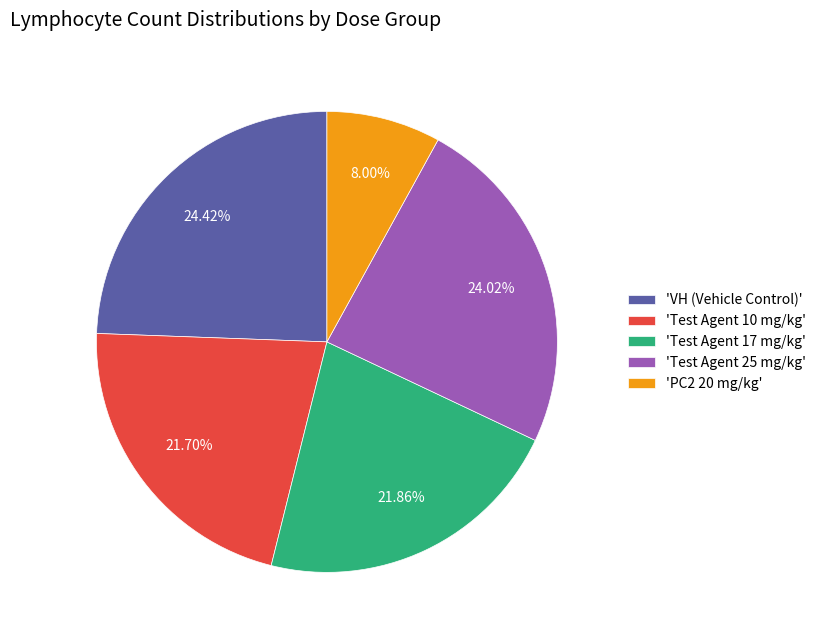

Is the sum of 'VH (Vehicle Control)' and 'Test Agent 17 mg/kg' greater than half?

No